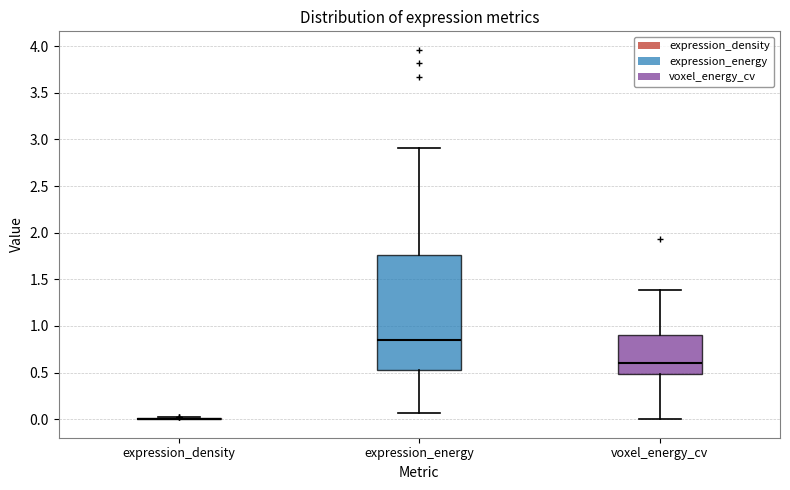

Reading left to right, transcribe this box plot: for each box, give where its median line is, the range the box spans, and where its two whiskers end, as read against the y-axis. The values are not printed on the chart, so give them approximately, as read against the axis.

expression_density: box collapsed to a line at 0.00, whiskers 0.00 to 0.00
expression_energy: median 0.85, box 0.55 to 1.75, whiskers 0.05 to 2.90
voxel_energy_cv: median 0.60, box 0.50 to 0.90, whiskers 0.00 to 1.40